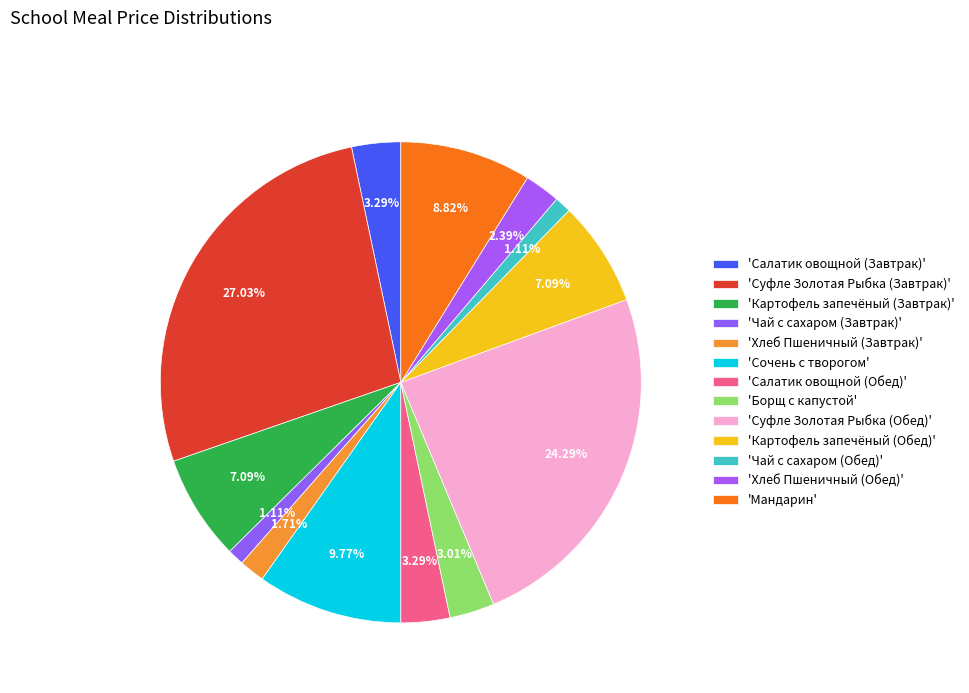

To the nearest percent, what is the difference between the largest and smallest slice percentages?

26%